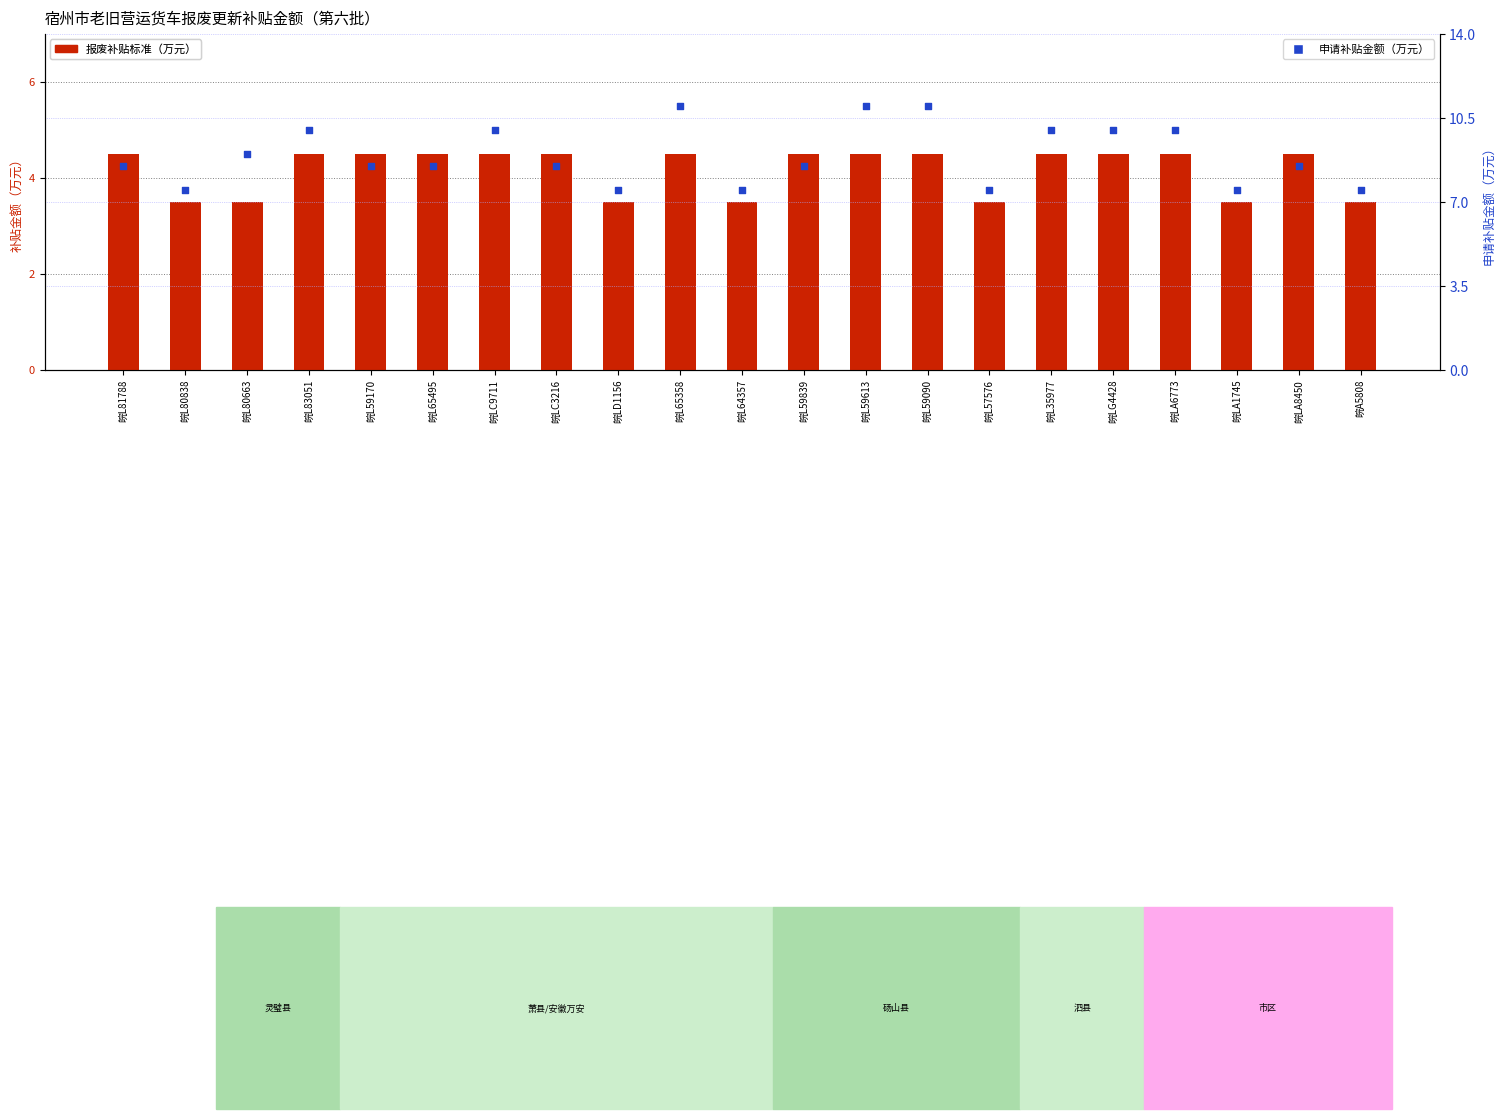

Which series has the largest total across all categories?

申请补贴金额（万元）